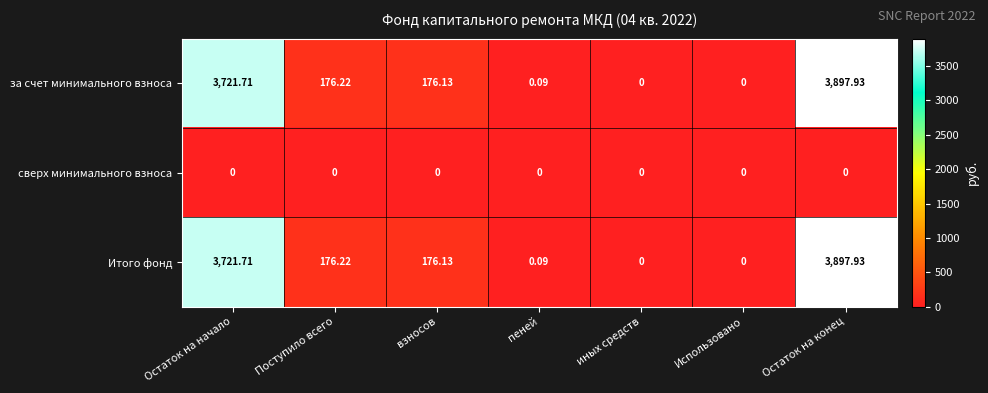

At which category is the sum across all series the highest?

Остаток на конец